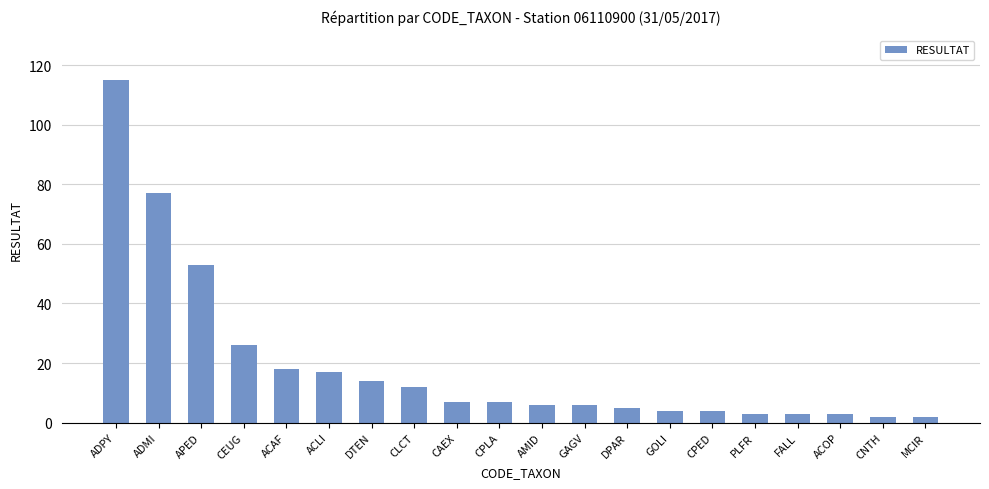

What is the change in value from AMID to DPAR?

-1